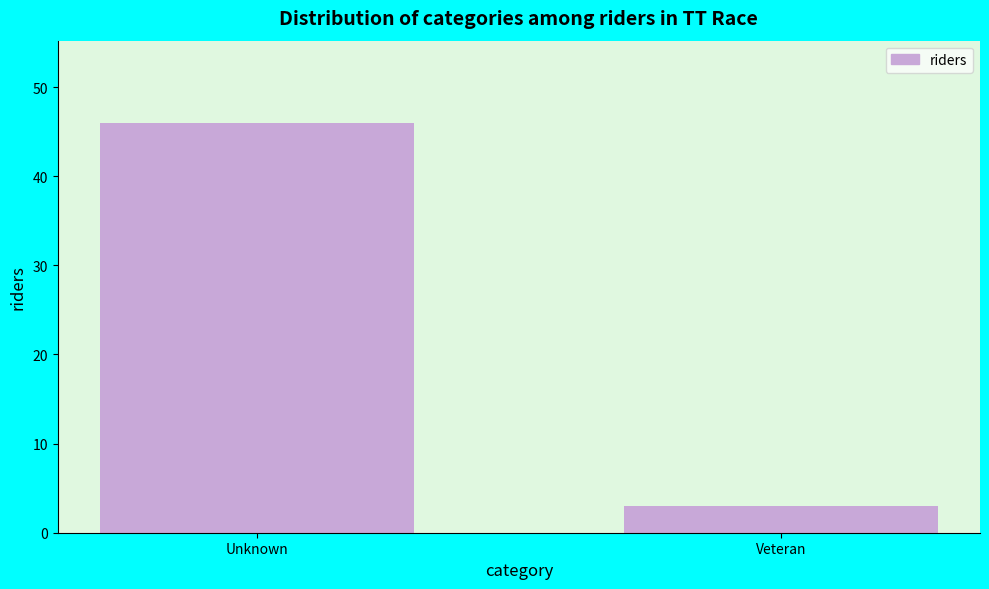

Reading left to right, extract all data points from this chart.

46	3